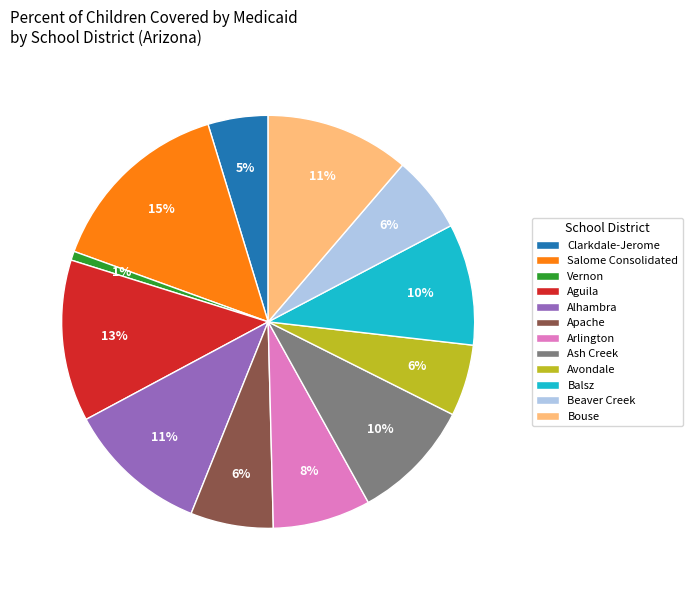

Is it true that Ash Creek is 21% of the pie?

False